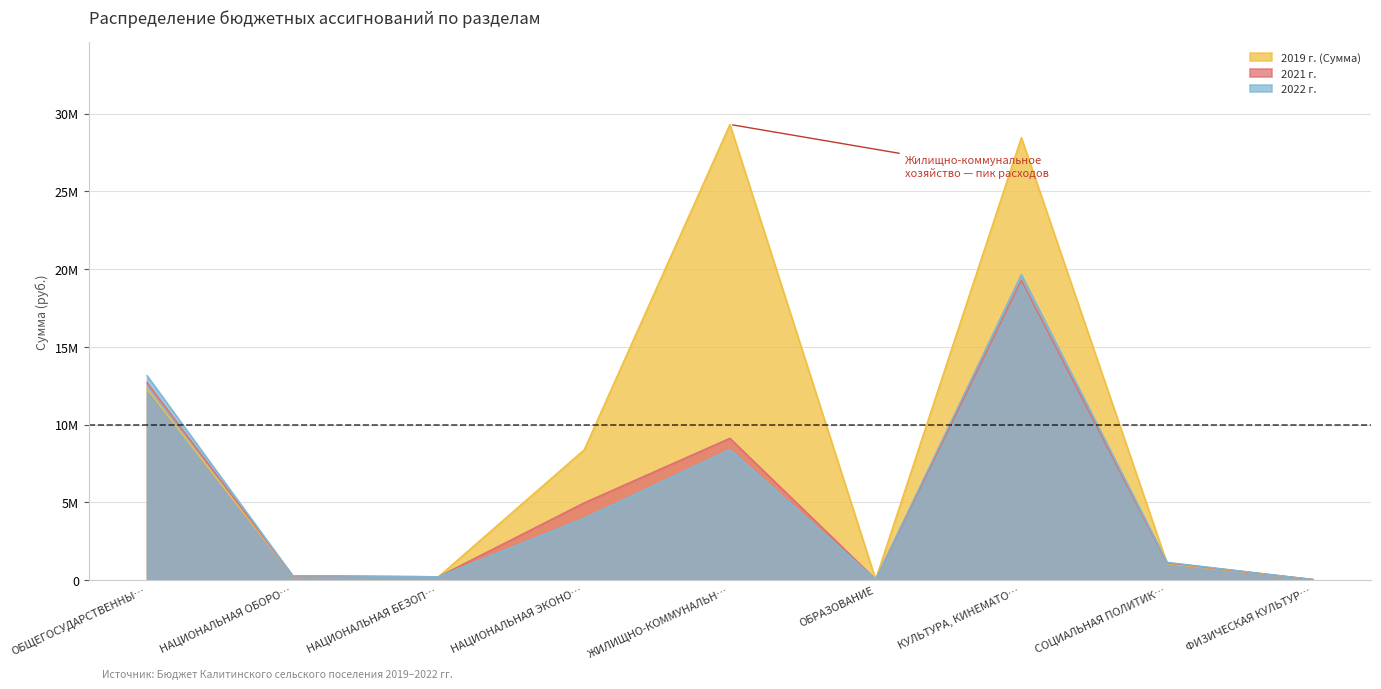

True or false: 2019 г. (Сумма) and 2021 г. cross at least once.

True